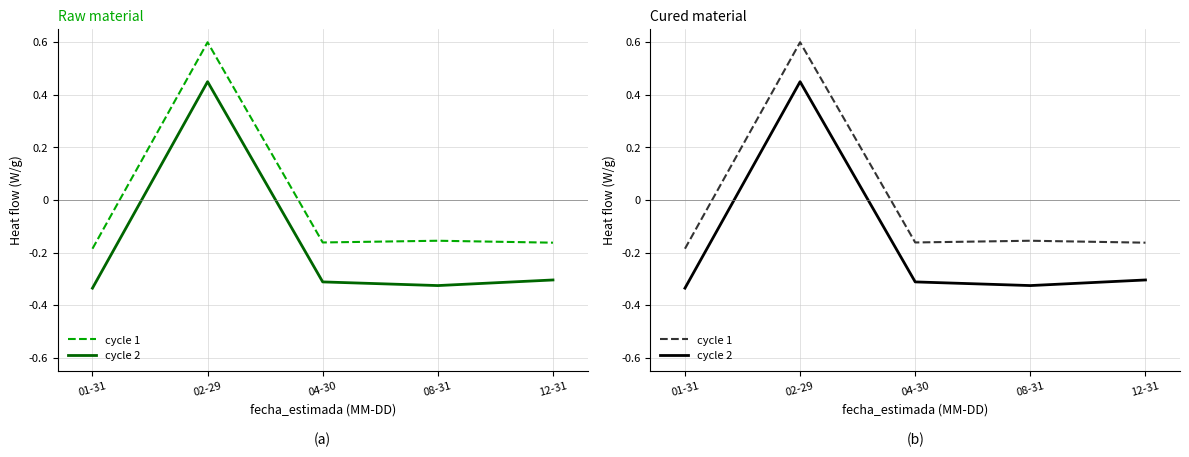

What are all the series names shown in the legend?

cycle 1, cycle 2